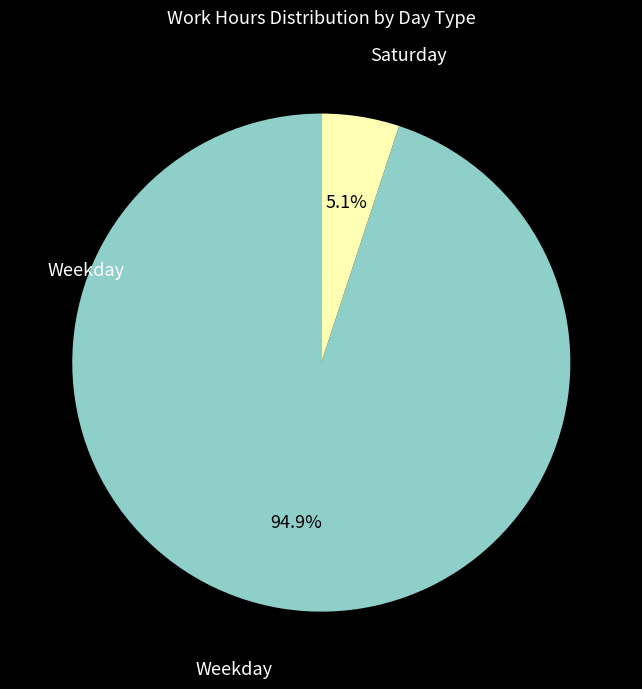

Is there a majority slice in this chart?

Yes